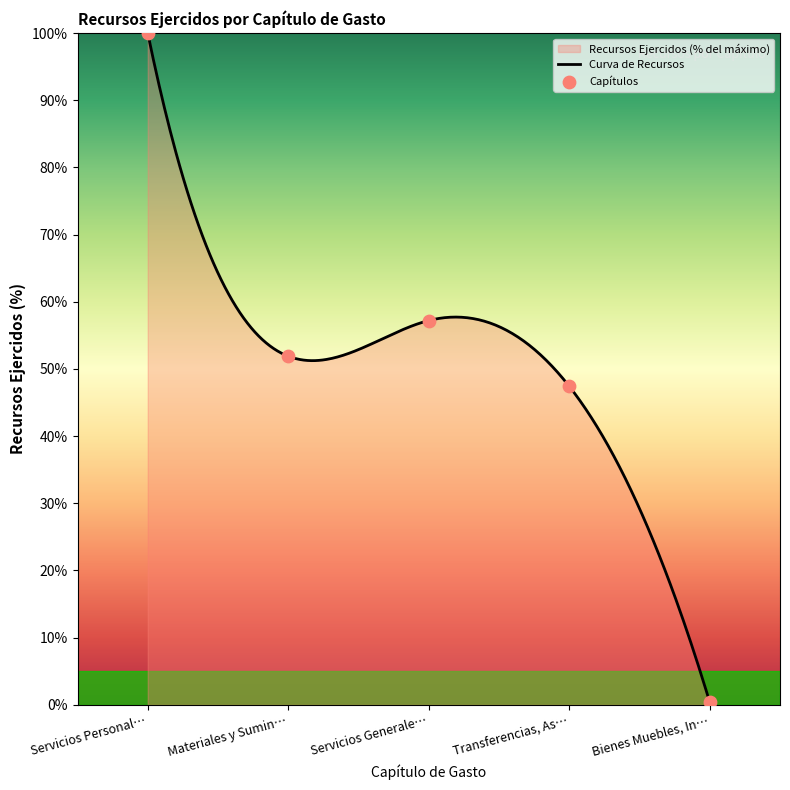

Between Transferencias, As… and Servicios Personal…, which is larger?

Servicios Personal…